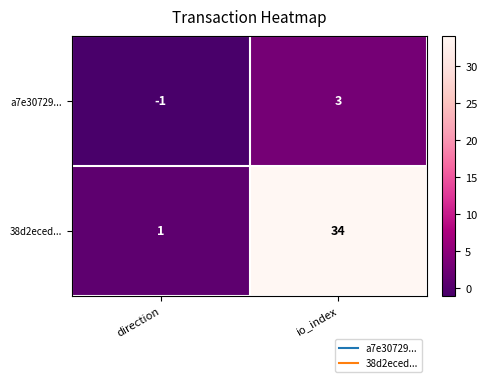

At which label is a7e30729... closest to 1?

direction